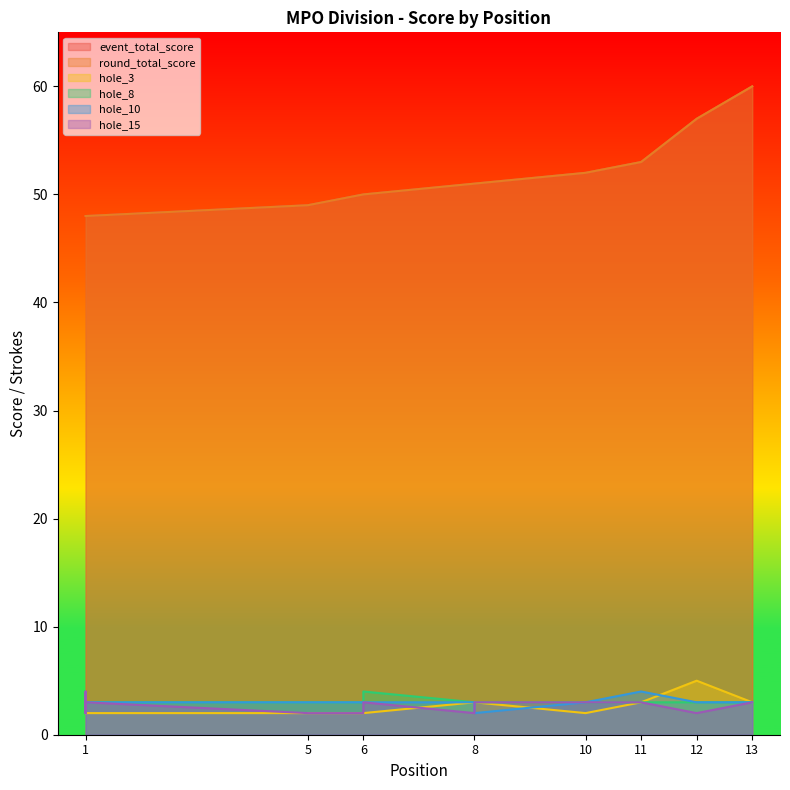

What is the lowest value of the hole_3 series?

2